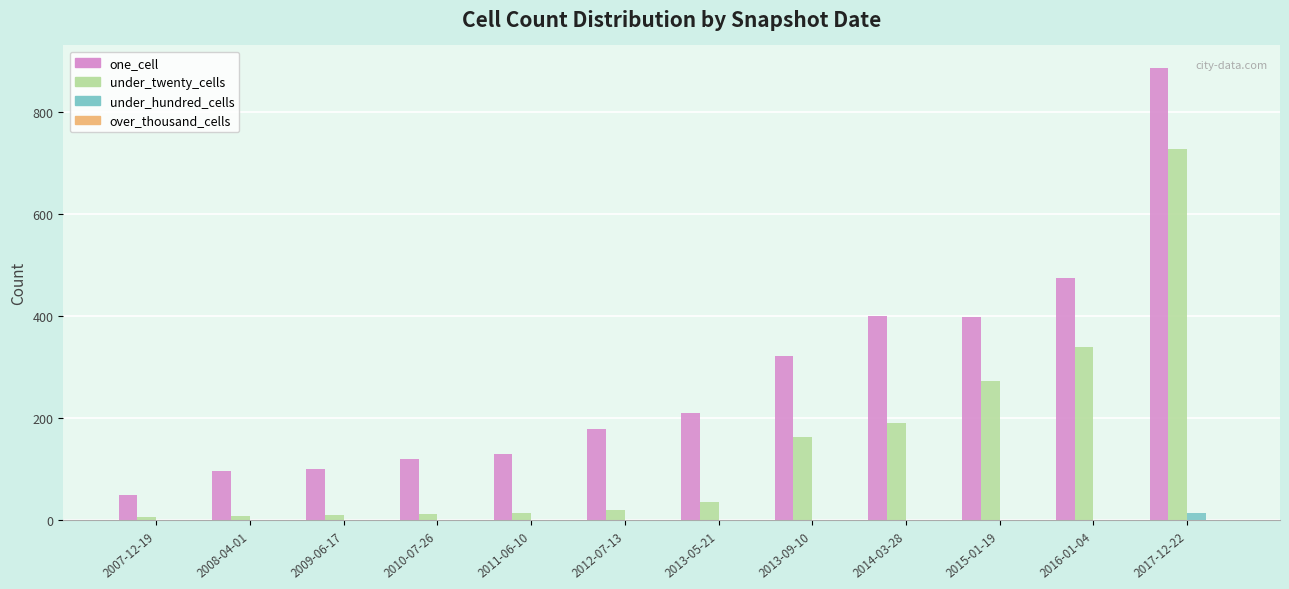

What is the sum of the under_twenty_cells values at 2009-06-17 and 2011-06-10?

23